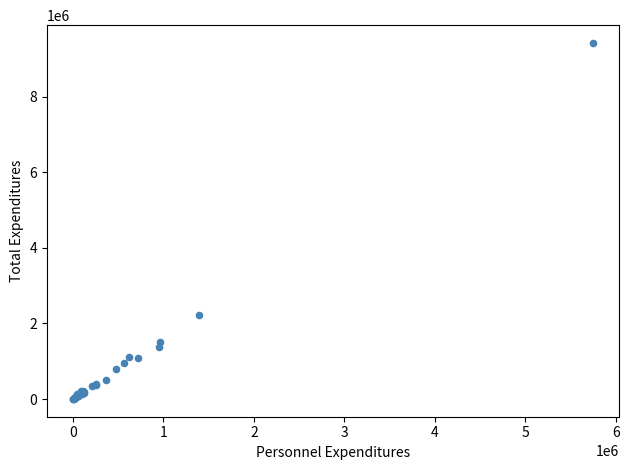

What Y value in the scatter plot is closest to 4713443?

2234804